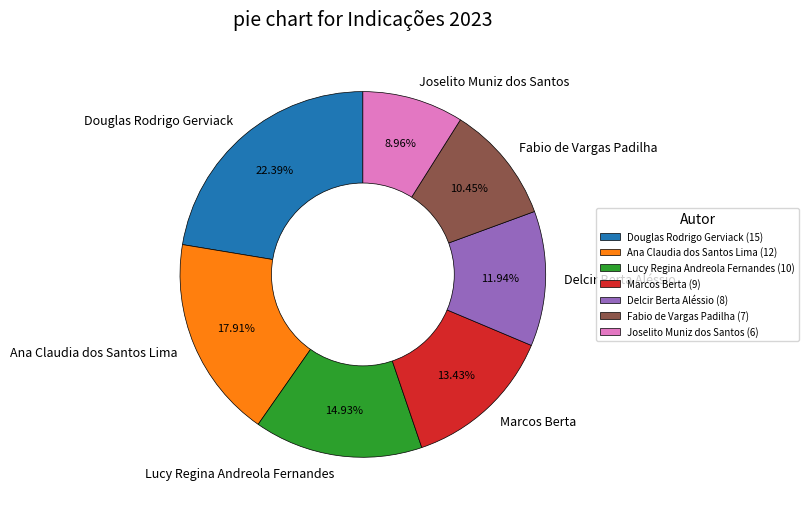

What percentage do Delcir Berta Aléssio and Lucy Regina Andreola Fernandes together represent?

26.9%